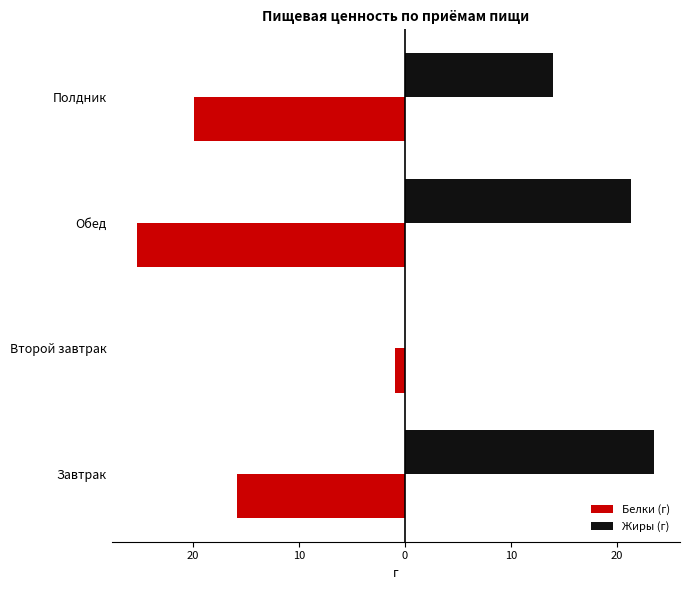

What are all the series names shown in the legend?

Белки (г), Жиры (г)